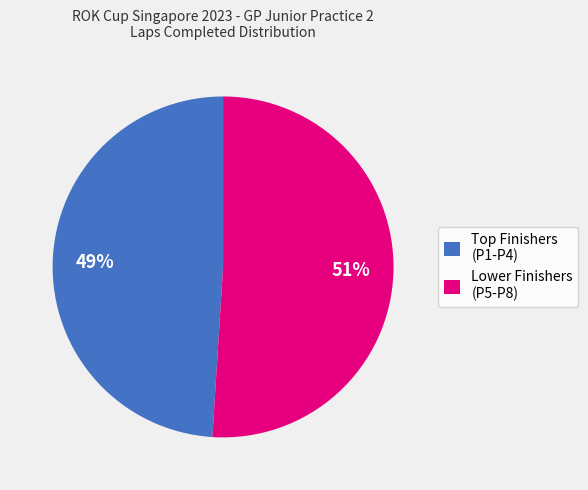

True or false: Lower Finishers (P5-P8) accounts for 51% of the total.

True